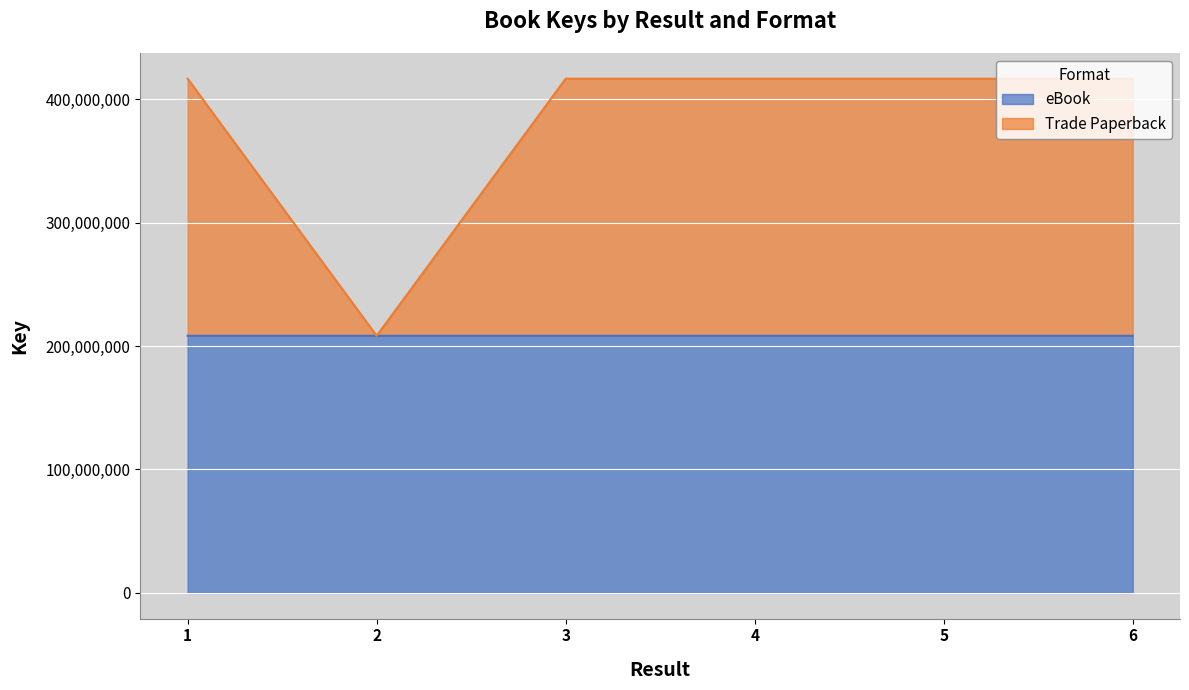

What is the maximum value for eBook?

208259261